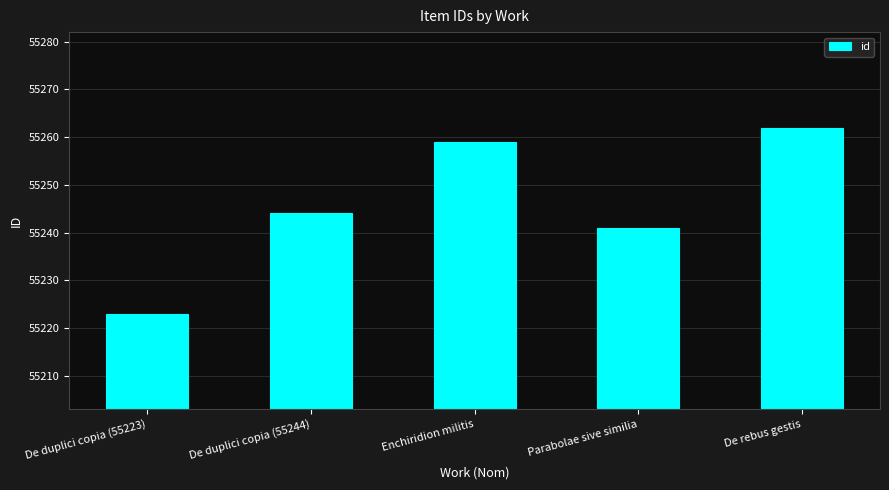

Reading left to right, transcribe all the data shown in this chart.

De duplici copia (55223)=55223	De duplici copia (55244)=55244	Enchiridion militis=55259	Parabolae sive similia=55241	De rebus gestis=55262